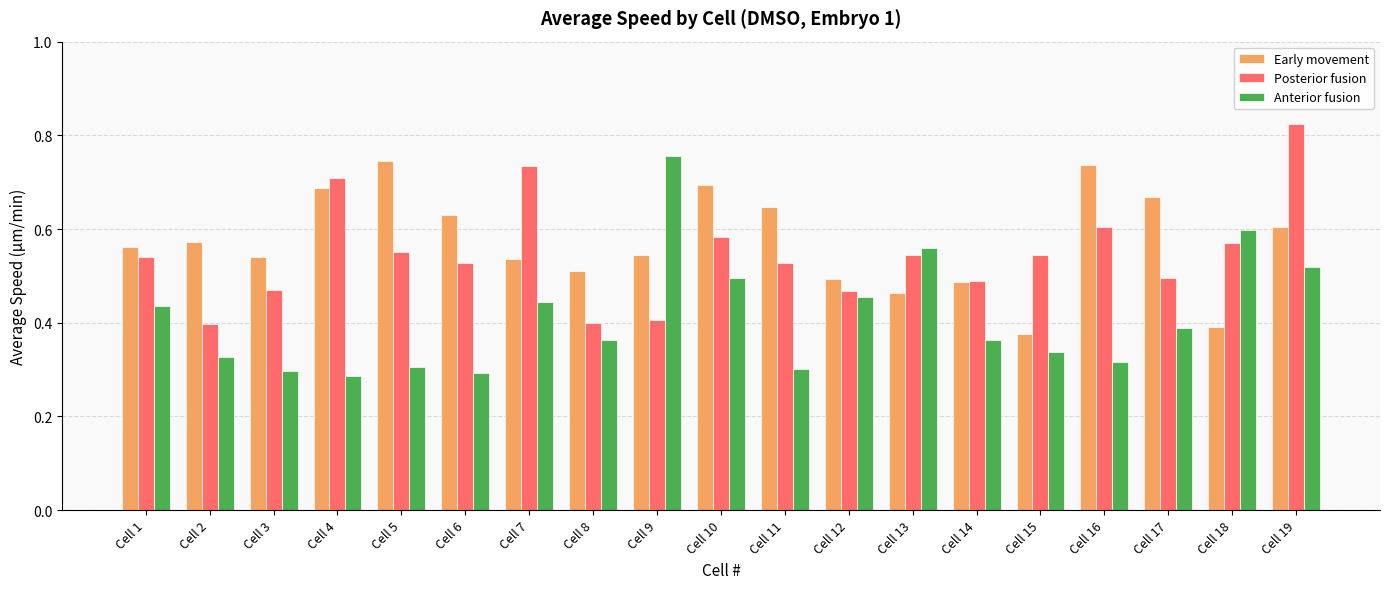

Rank the series by their average value, from lowest to highest.

Anterior fusion, Posterior fusion, Early movement